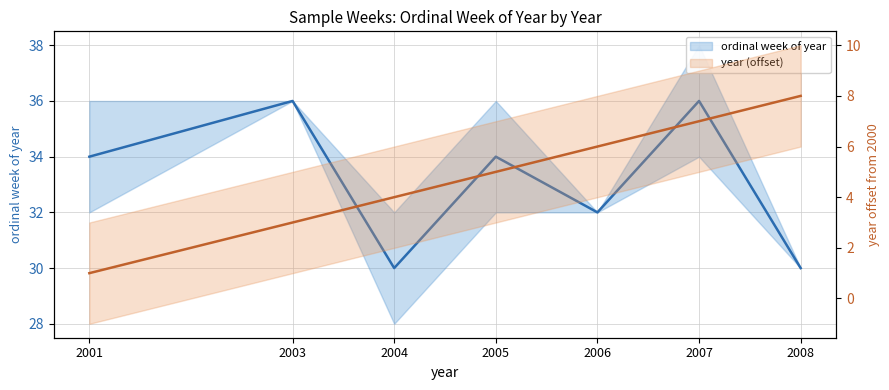

Reading right to left, transcribe all the data shown in this chart.

ordinal week of year: 30	36	32	34	30	36	34
year (offset): 8	7	6	5	4	3	1